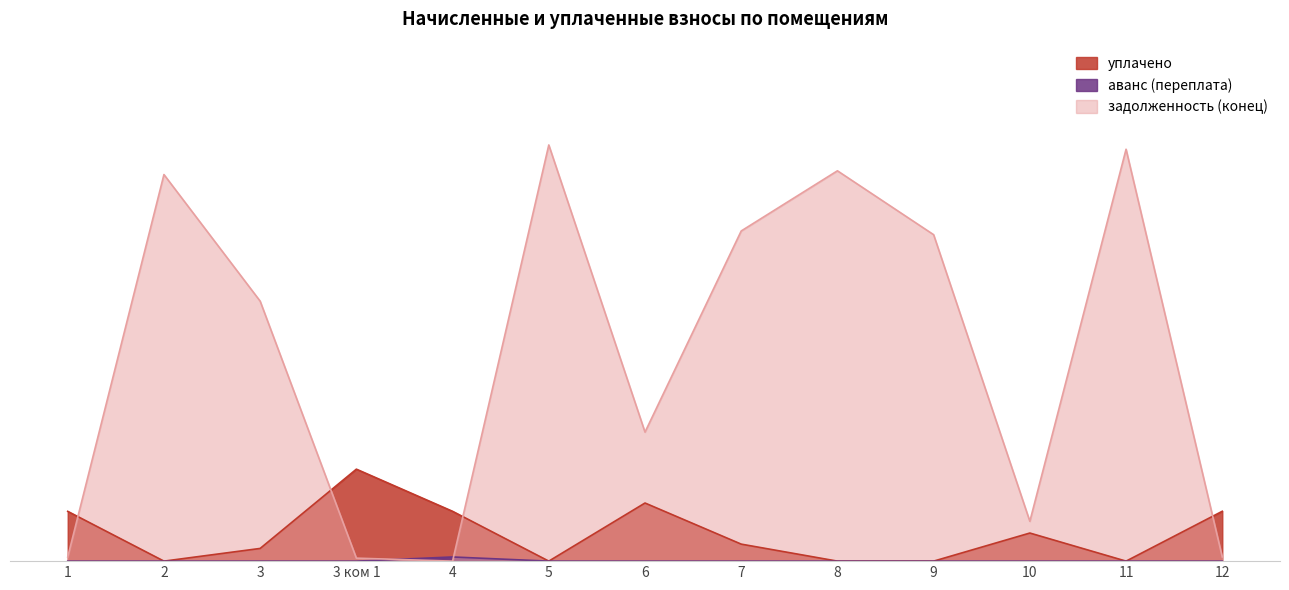

Where do аванс (переплата) and задолженность (конец) first cross each other?

3 ком 1 and 4